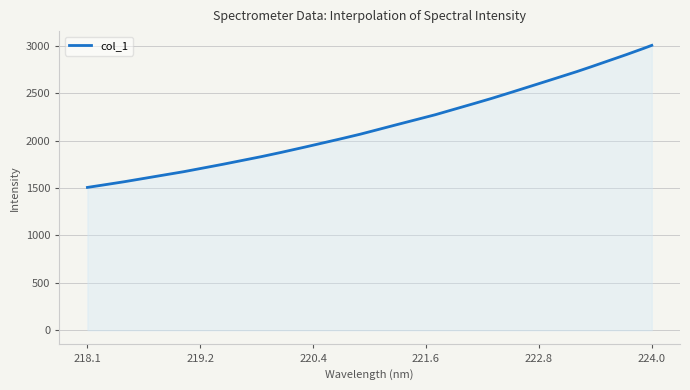

What is the maximum value shown in the chart?

3005.4